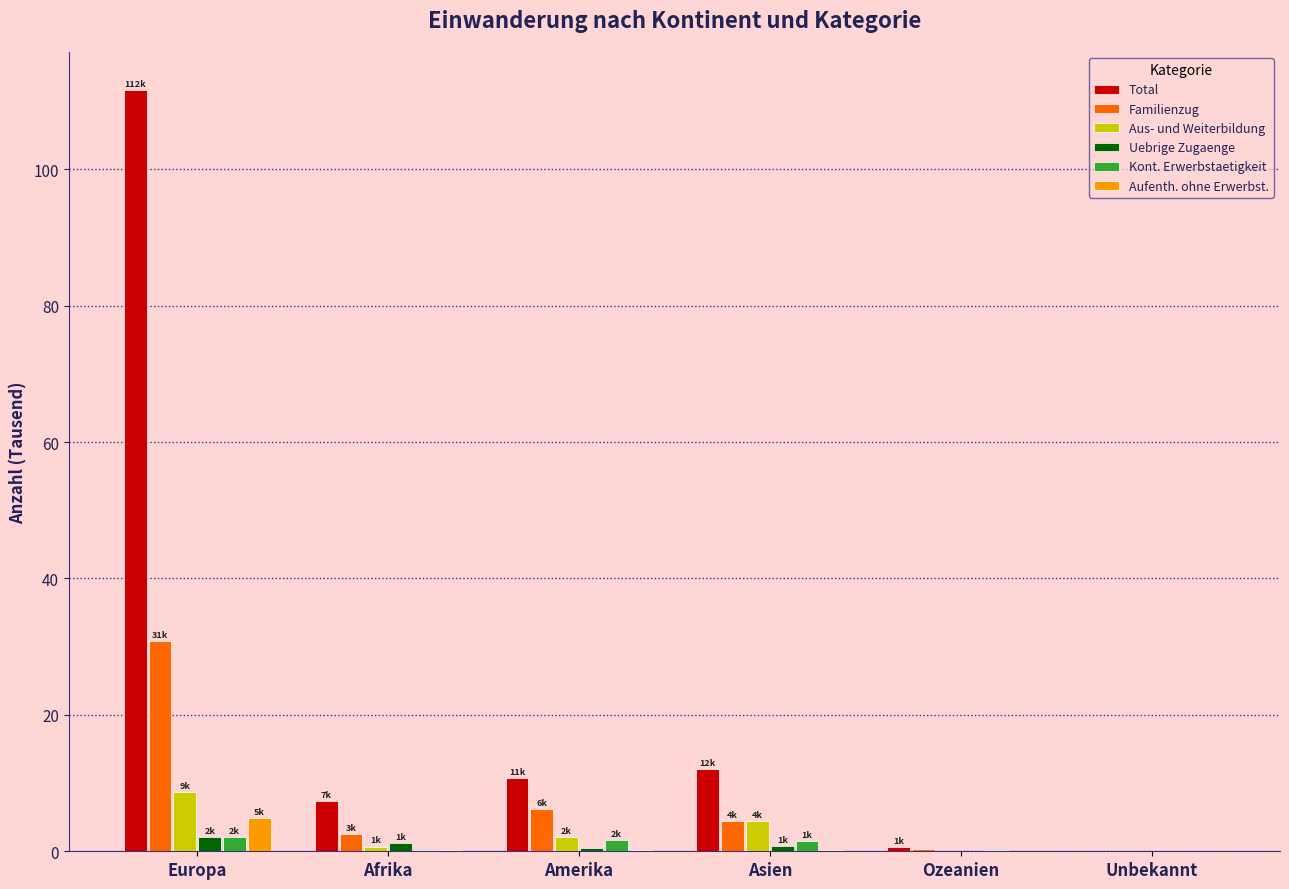

Which category has the highest value across all series?

Europa